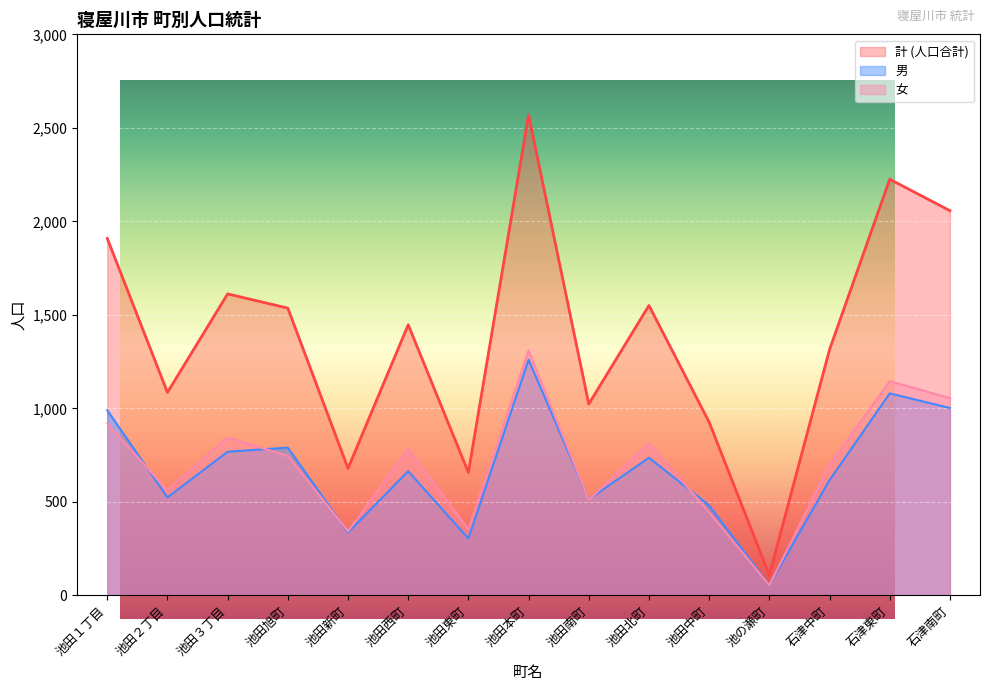

After their last crossing, which series has the higher values: 男 or 女?

男